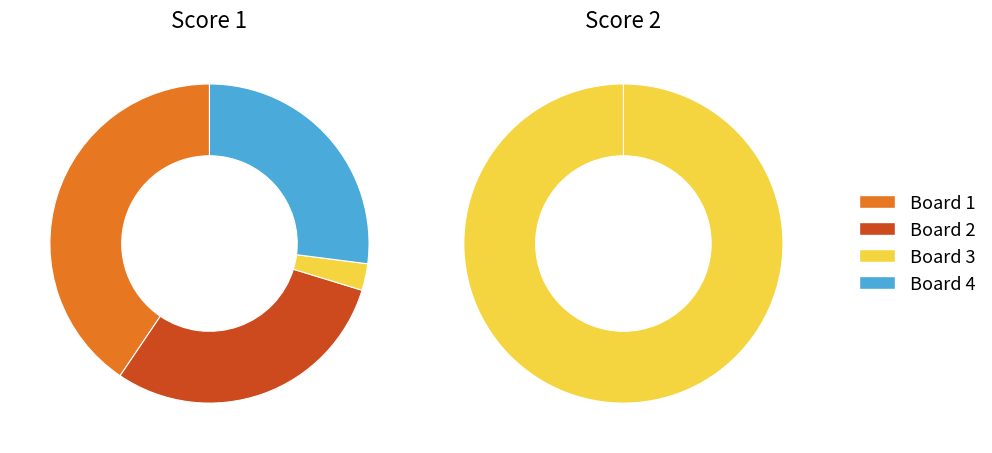

To the nearest percent, what is the combined percentage of 4 and 3?

100%